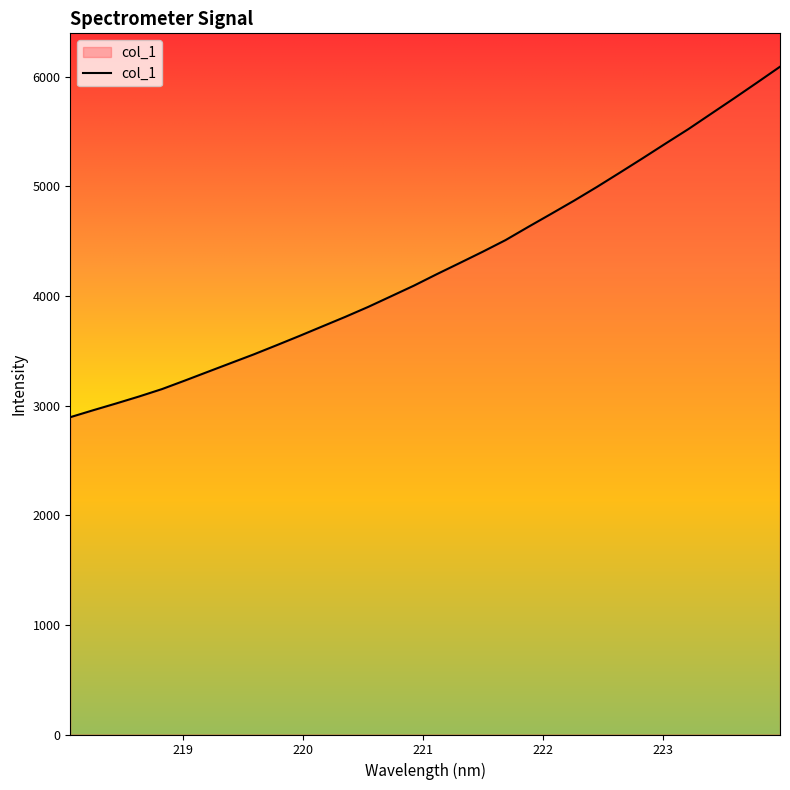

What is the smallest value displayed?

2894.5